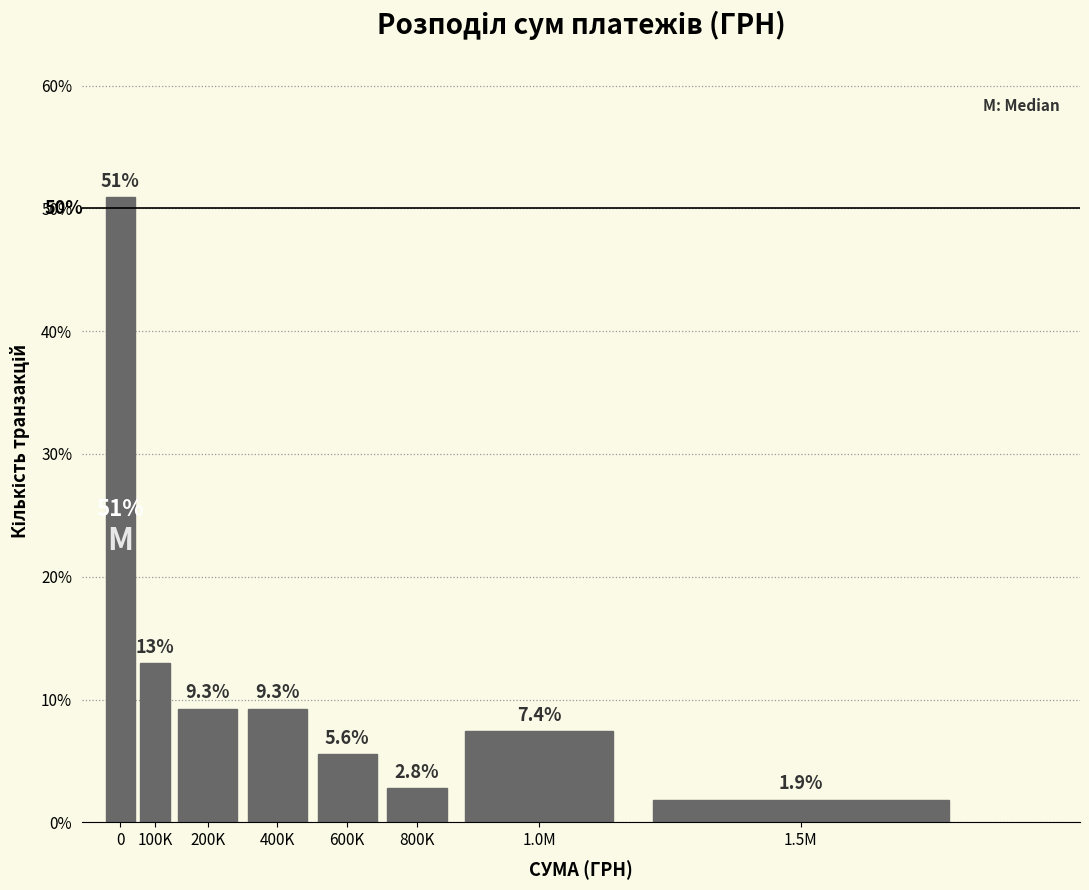

Reading left to right, list all the values displayed in this chart.

50.9	13.0	9.3	9.3	5.6	2.8	7.4	1.9